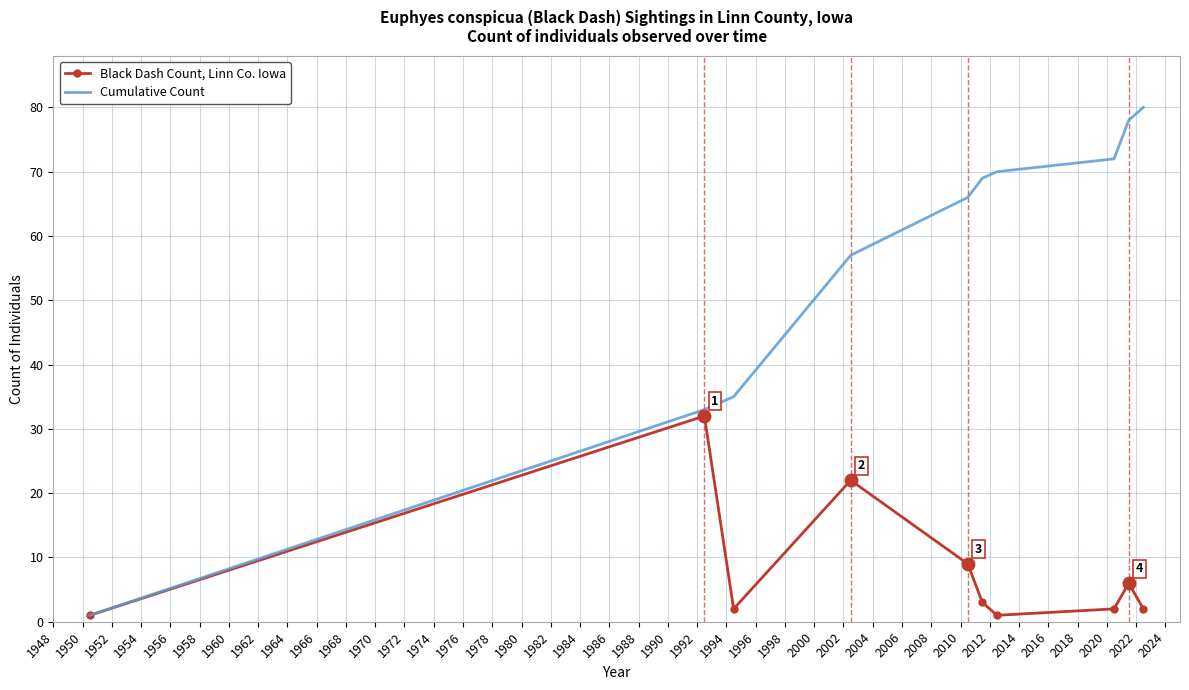

Count the number of categories in the chart.

10